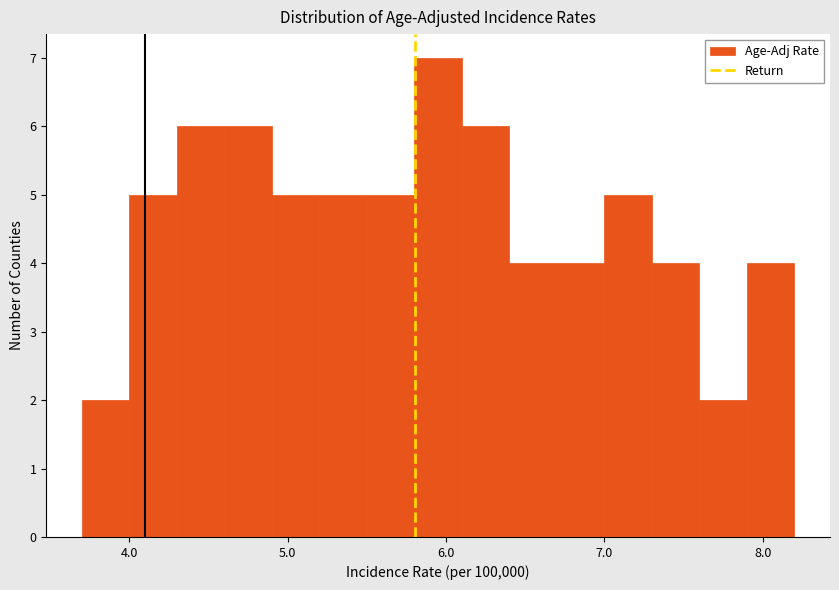

Read against the x-axis, roughly where is the centre of the tallest bar?

6.0